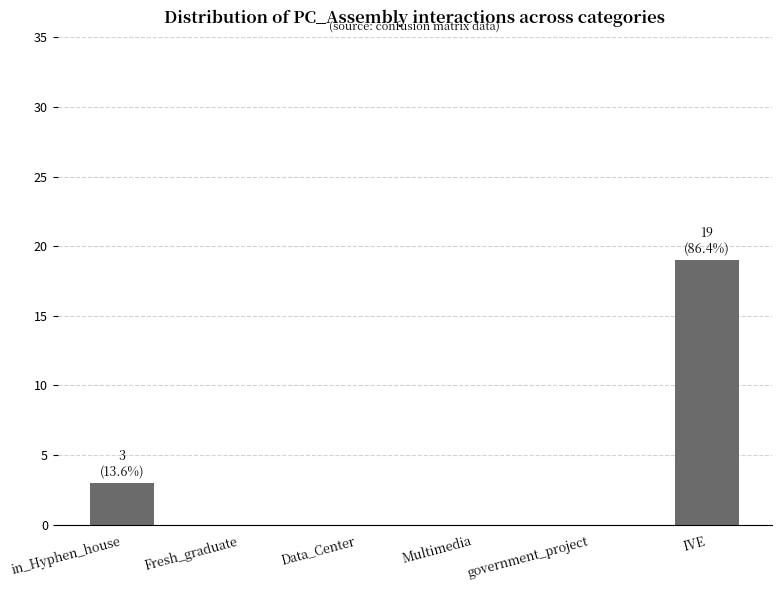

What is the maximum value shown in the chart?

19